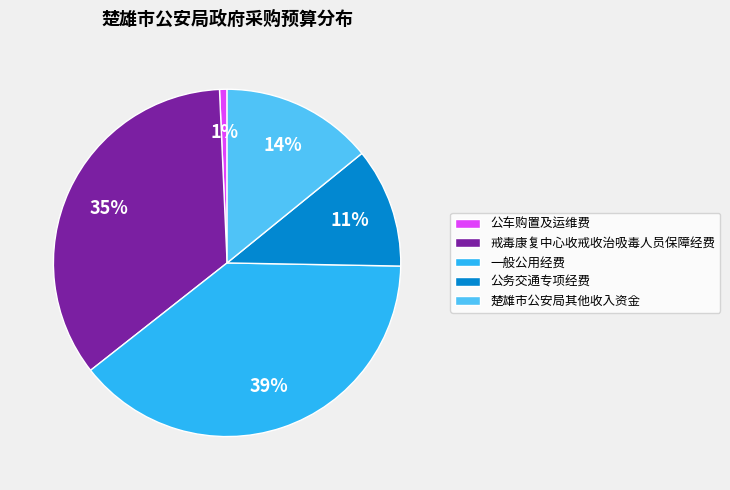

How many slices are in this pie chart?

5